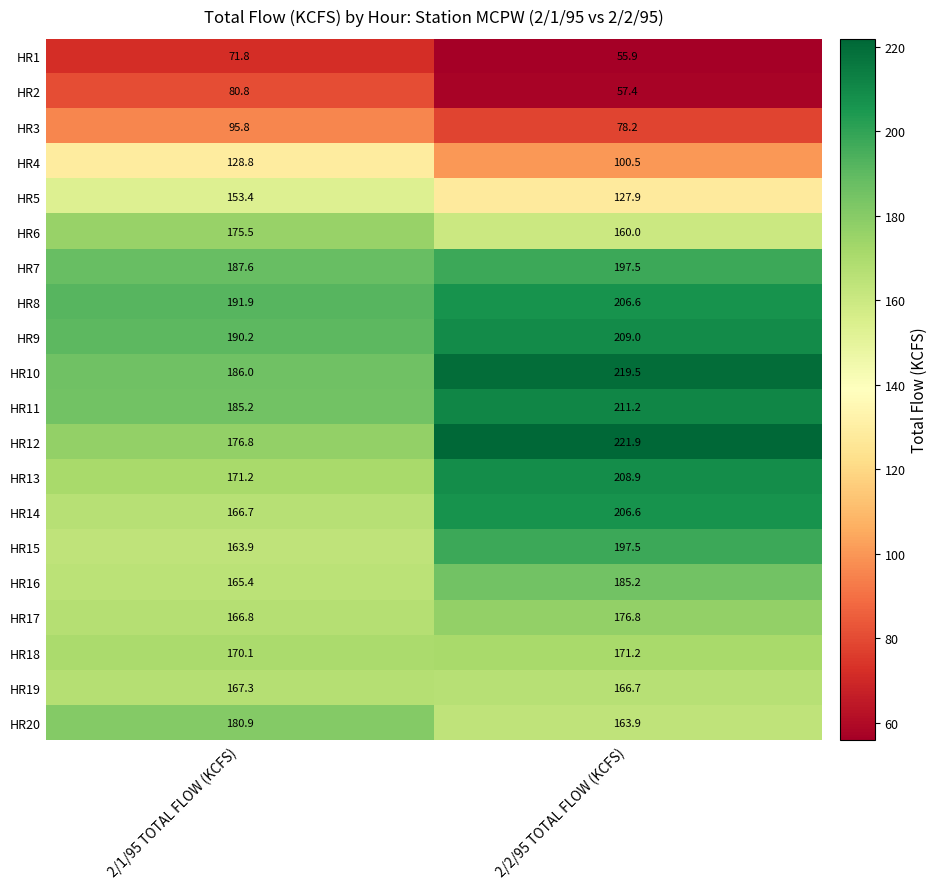

List the labels in order of HR8 value, smallest first.

2/1/95 TOTAL FLOW (KCFS), 2/2/95 TOTAL FLOW (KCFS)